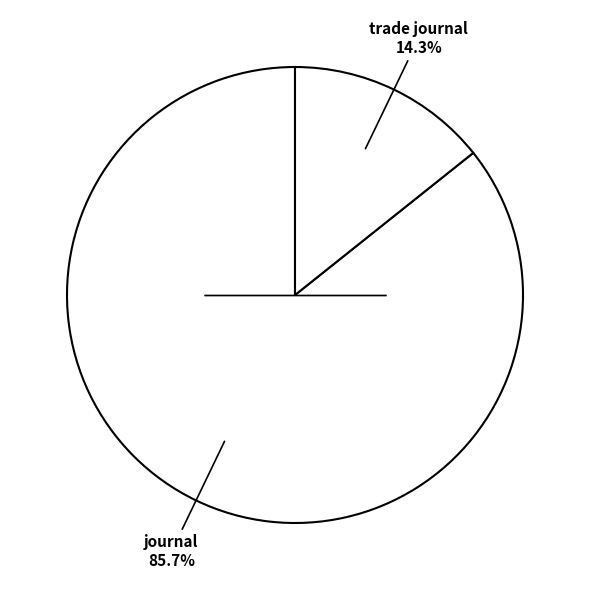

Rank the categories by value from lowest to highest.

trade journal, journal